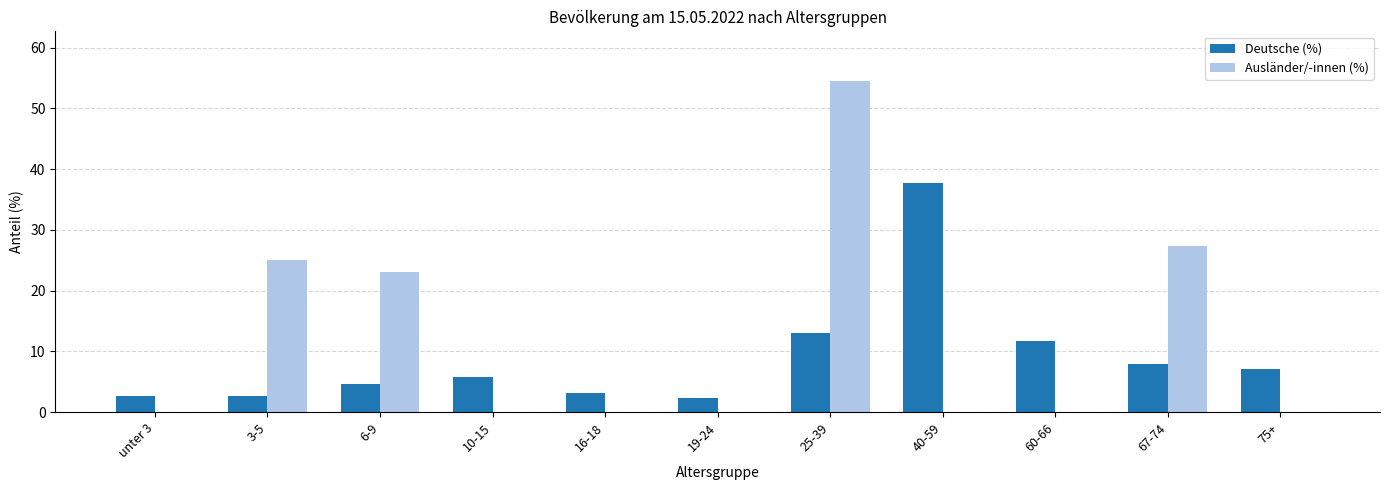

What is the average value of the Ausländer/-innen (%) series?

11.8